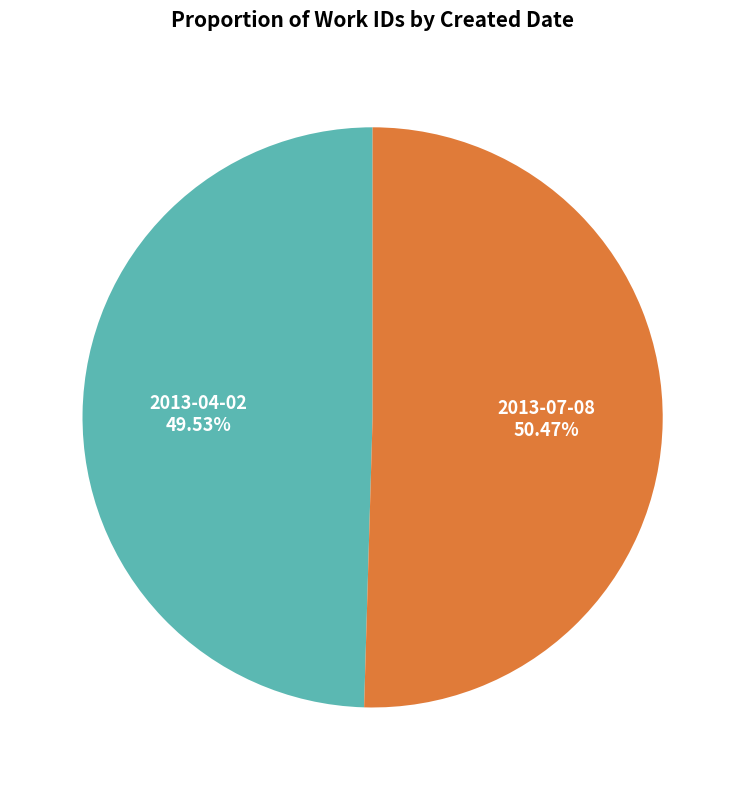

The 2013-07-08 slice represents 59% of the pie. True or false?

False